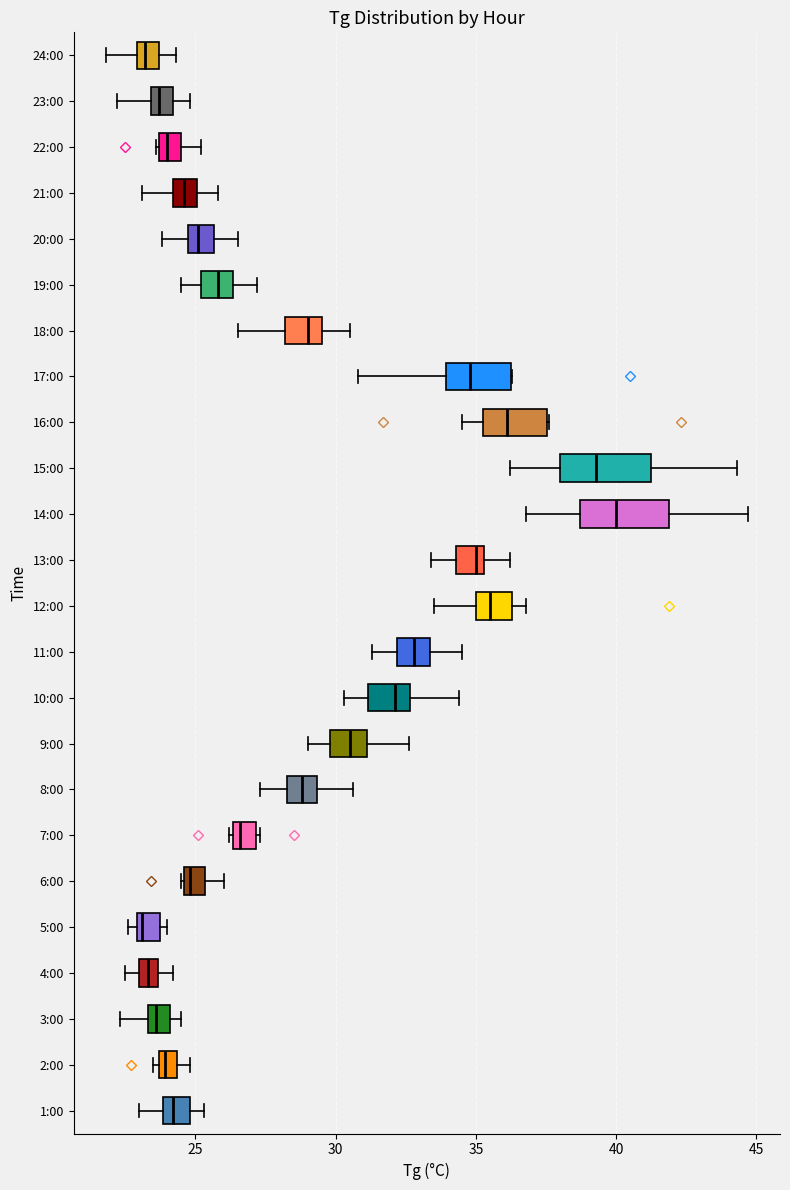

Where does the right whisker of the box for 23:00 end on the x-axis? The values are not printed on the chart, so give them approximately, as read against the axis.

25.0